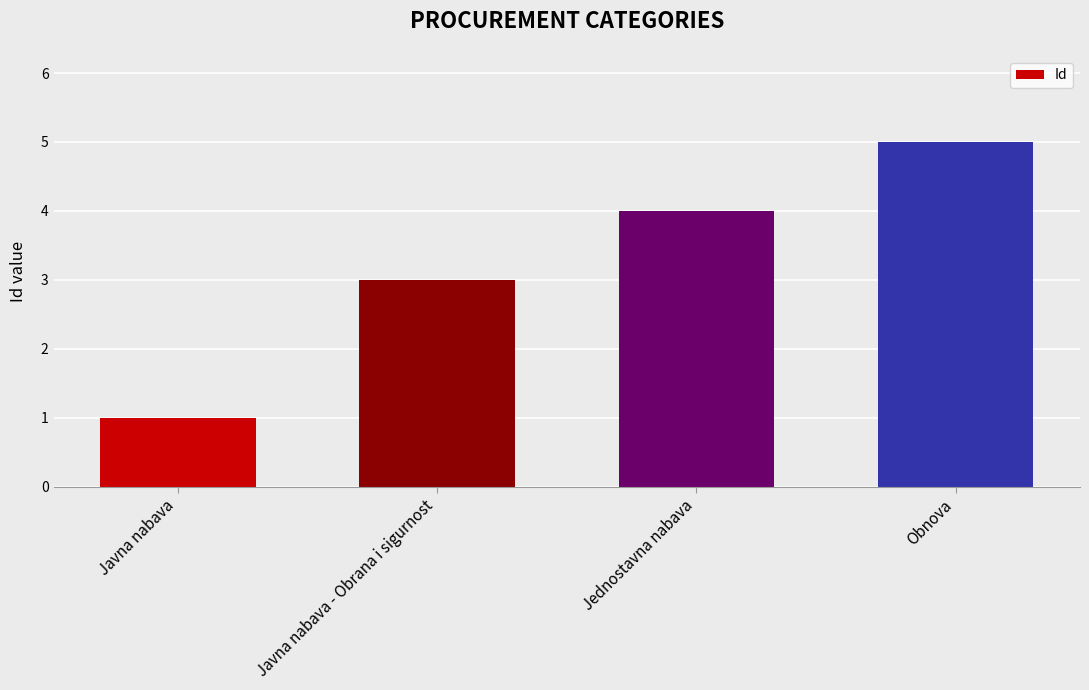

List the labels in order of value, largest first.

Obnova, Jednostavna nabava, Javna nabava - Obrana i sigurnost, Javna nabava